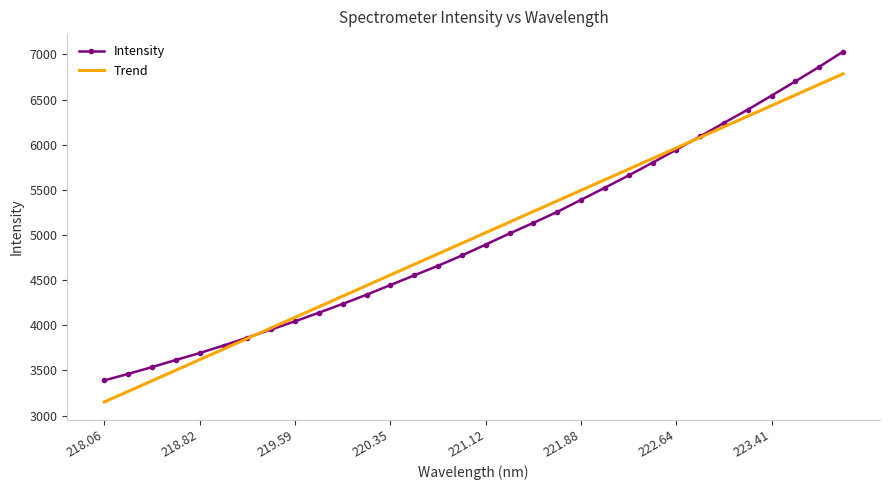

Which series has the widest spread of values?

Intensity